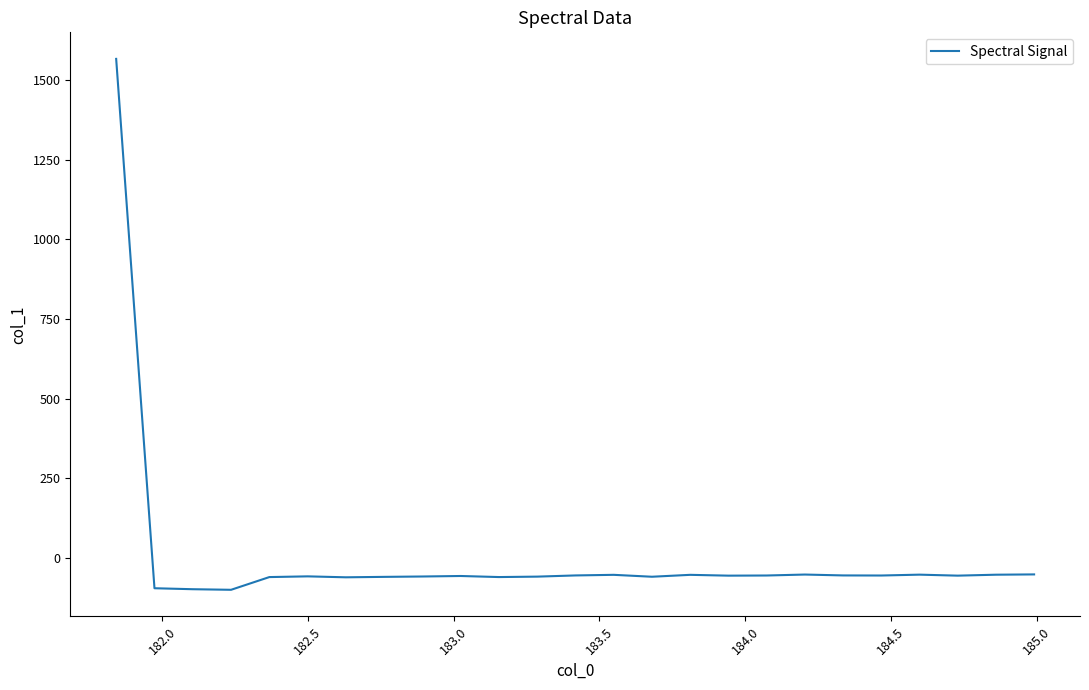

Does the chart have visible grid lines?

No